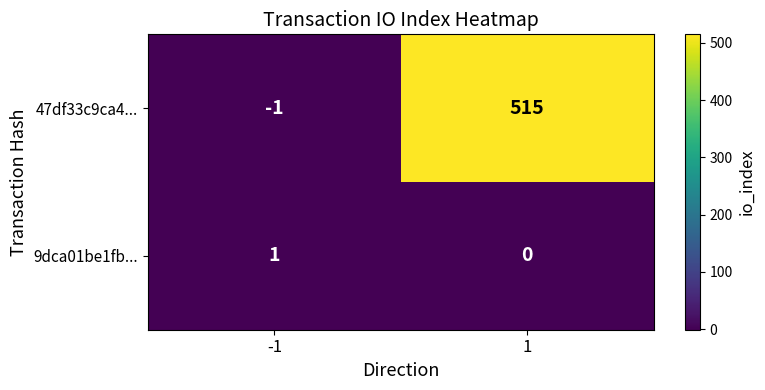

What value does the 47df33c9ca4... series have at 1, to the nearest 100?

500